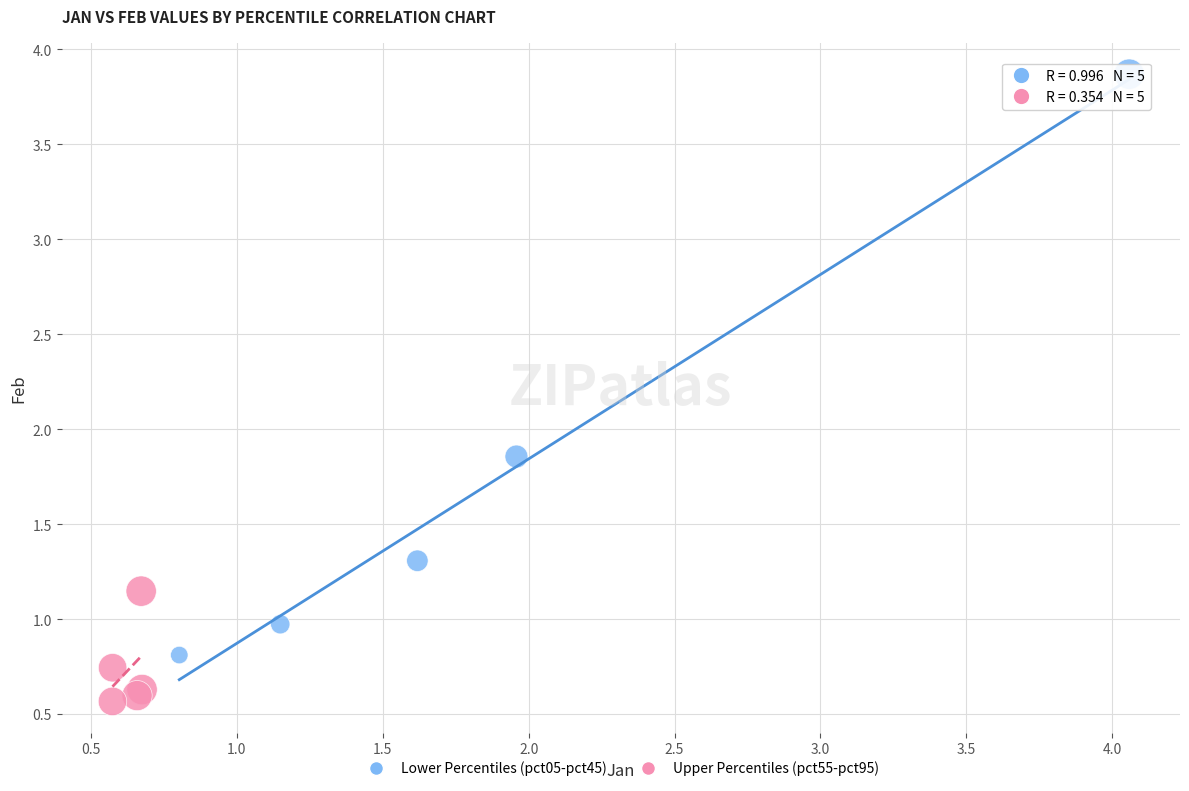

Which series has the widest spread of Y values?

Lower Percentiles (pct05-pct45)